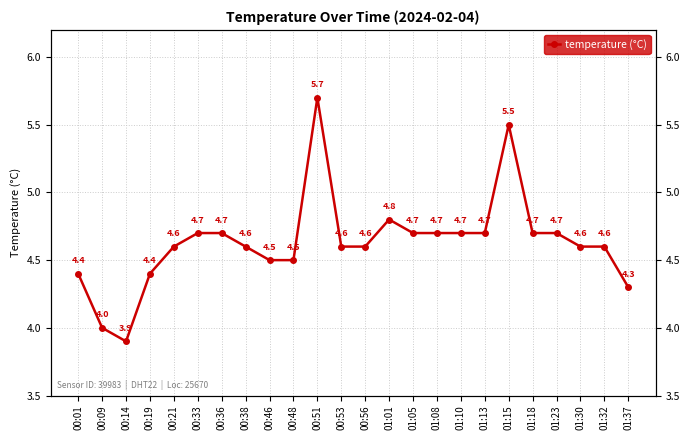

What is the sum of all values?

111.2